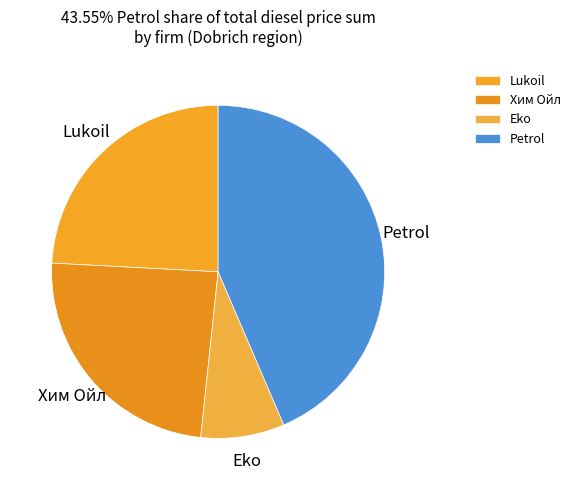

True or false: Lukoil accounts for 3% of the total.

False